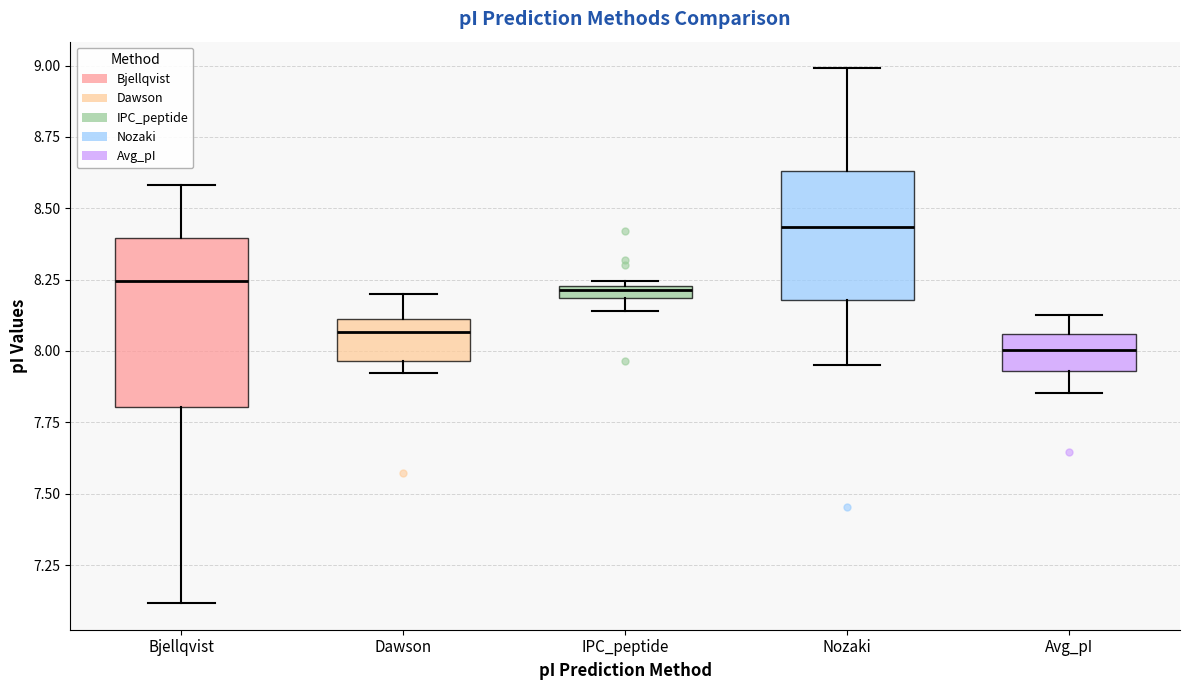

Comparing the boxes themselves (not the whiskers), which one is the tallest?

Bjellqvist